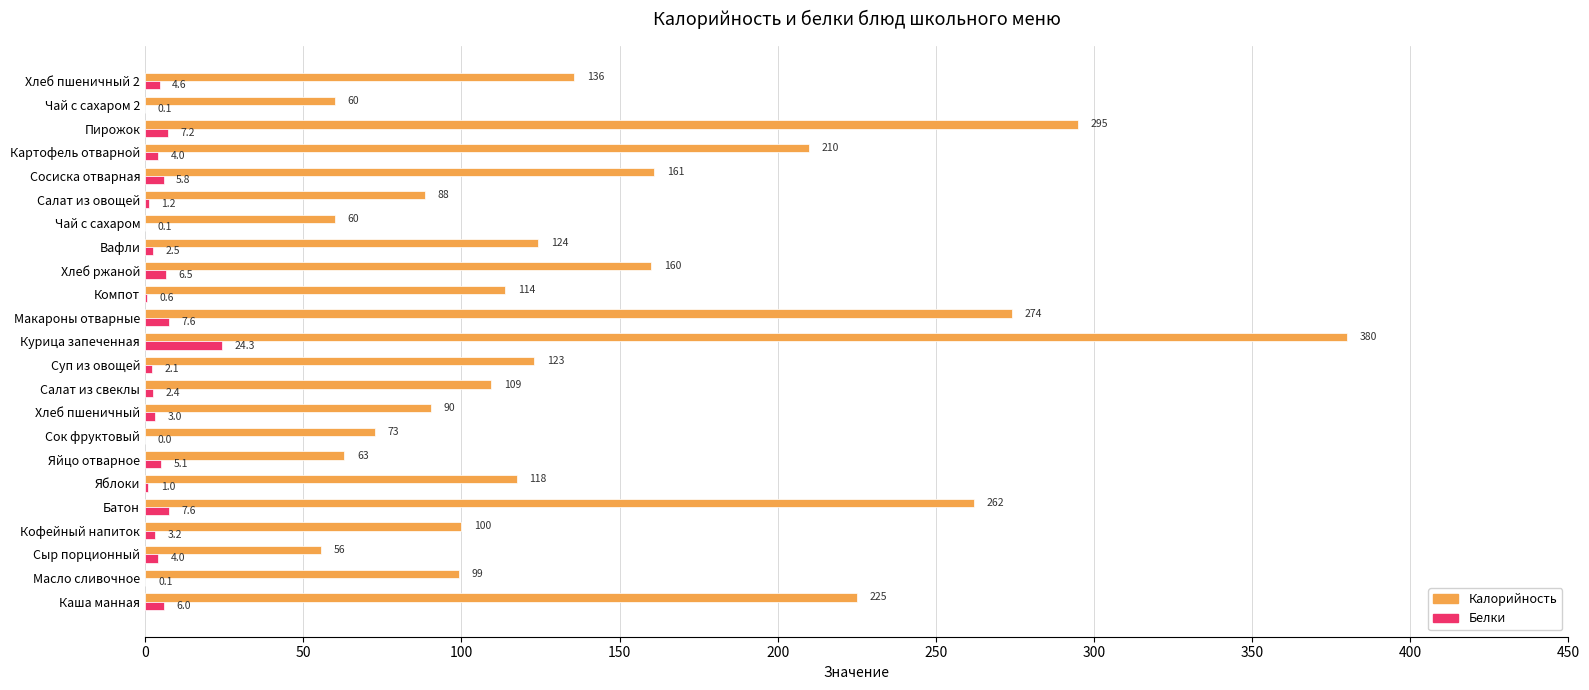

Read the Белки value at Яблоки.

1.0